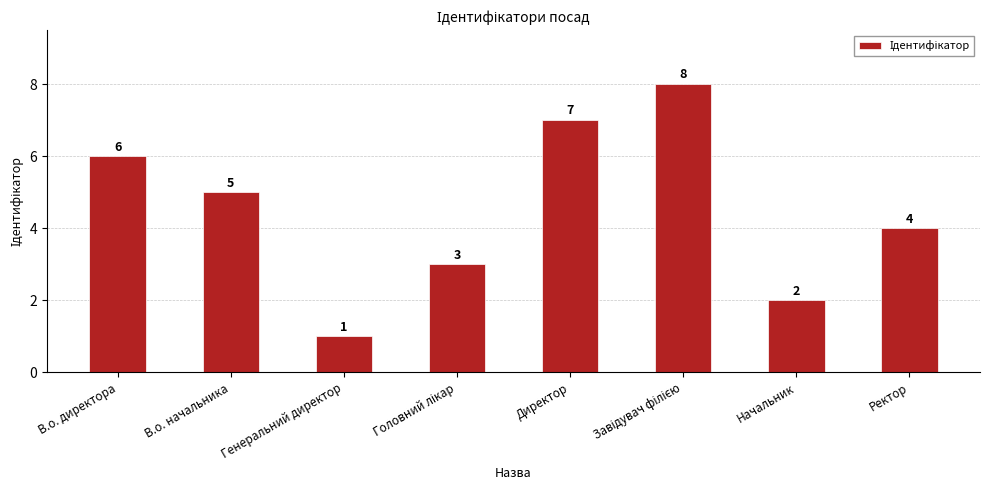

What is the difference between the second highest and second lowest values?

5